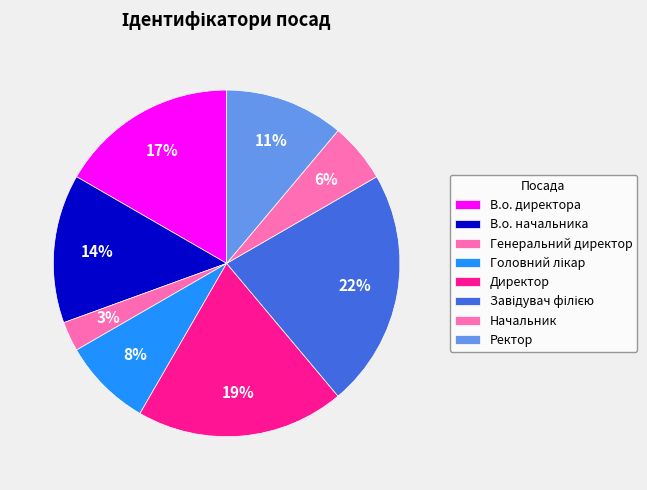

Does Ректор account for over 50% of the chart?

No